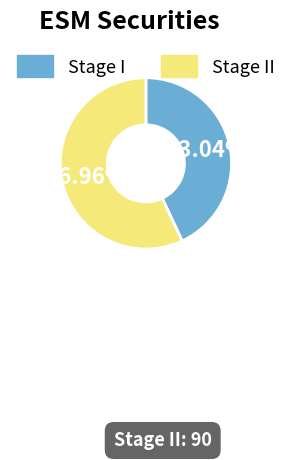

How many segments does this pie chart have?

2